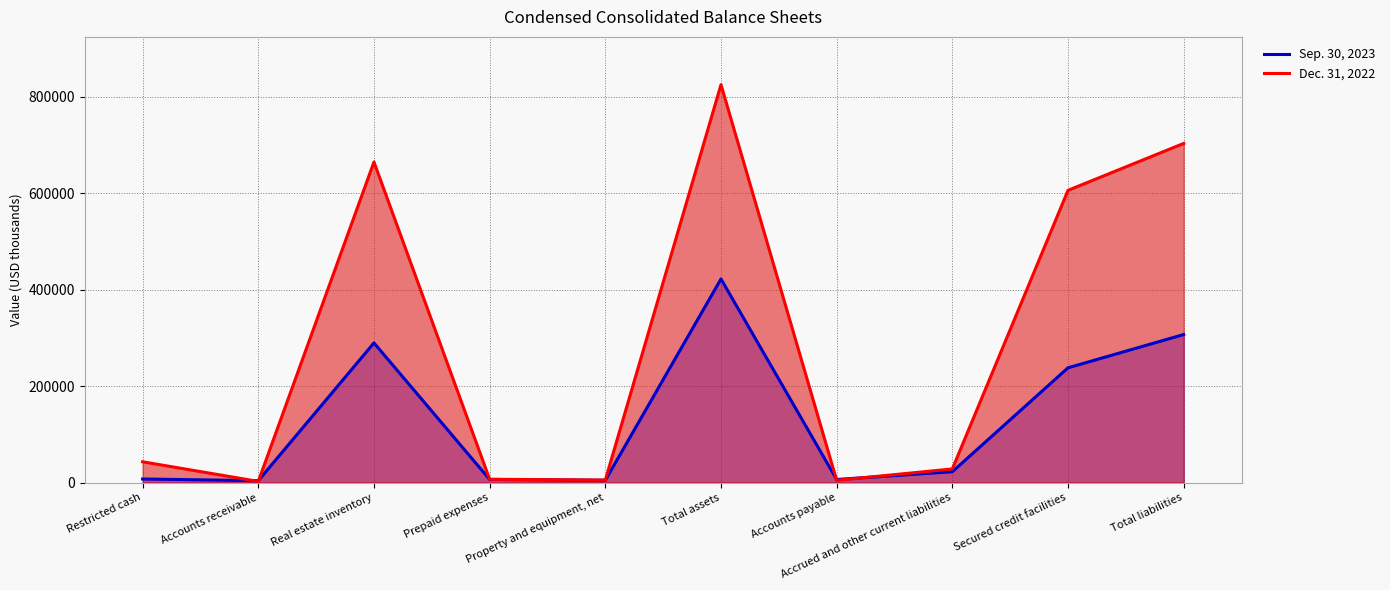

What is the average value of the Dec. 31, 2022 series?

288918